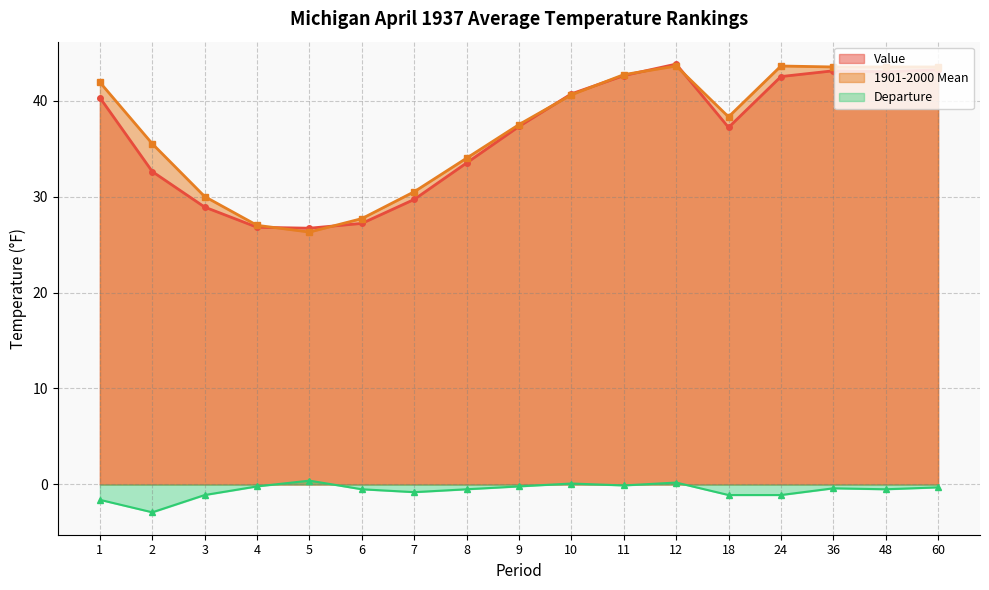

True or false: Departure has a value of 0.2 at 12.

True